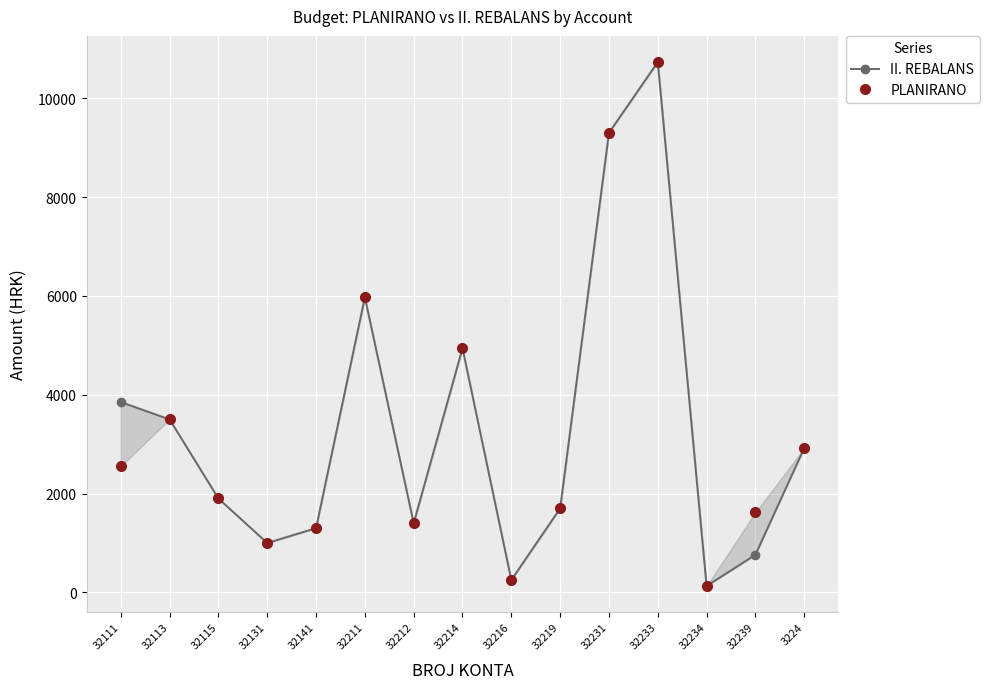

True or false: II. REBALANS and PLANIRANO intersect in this chart.

False